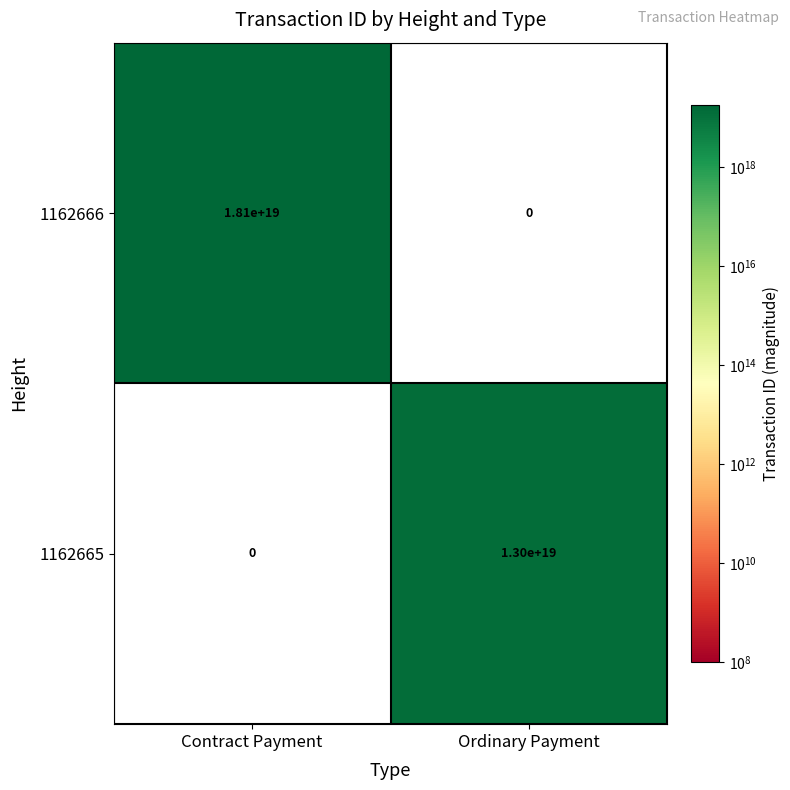

Rank the series by their maximum value, from highest to lowest.

1162666, 1162665